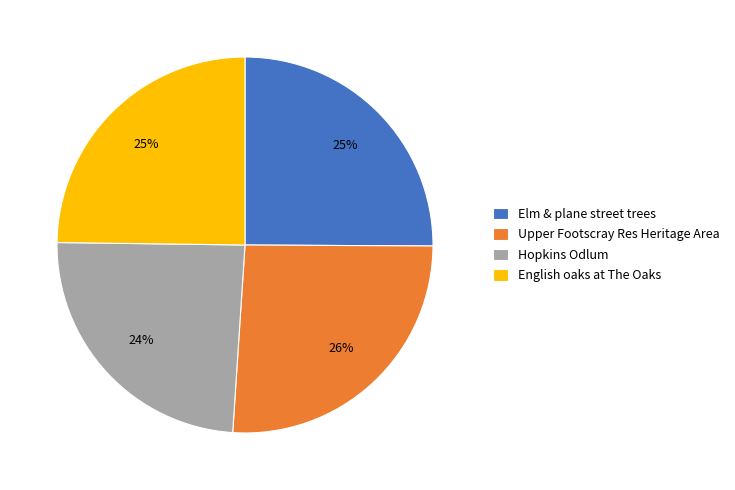

To the nearest percent, what is the difference between the English oaks at The Oaks and Upper Footscray Res Heritage Area slice percentages?

1%